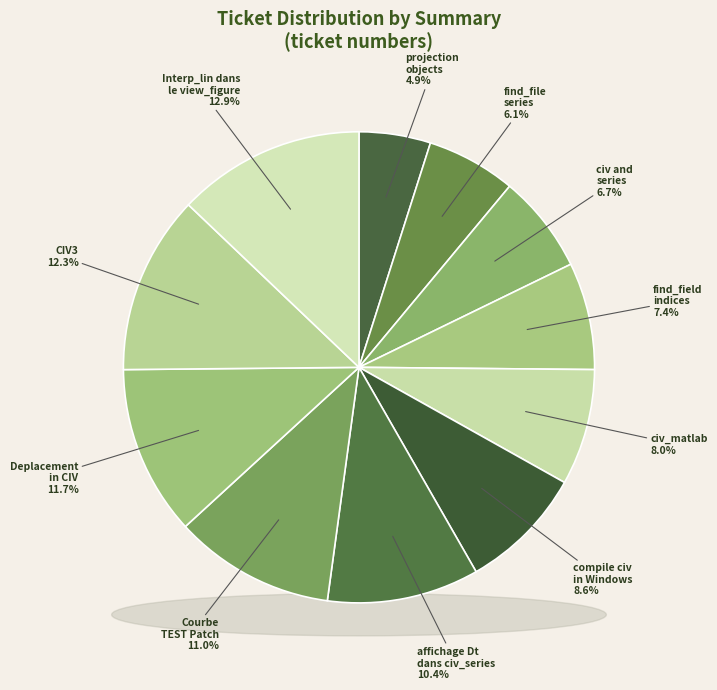

Between Courbe TEST Patch and projection objects, which is larger?

Courbe TEST Patch